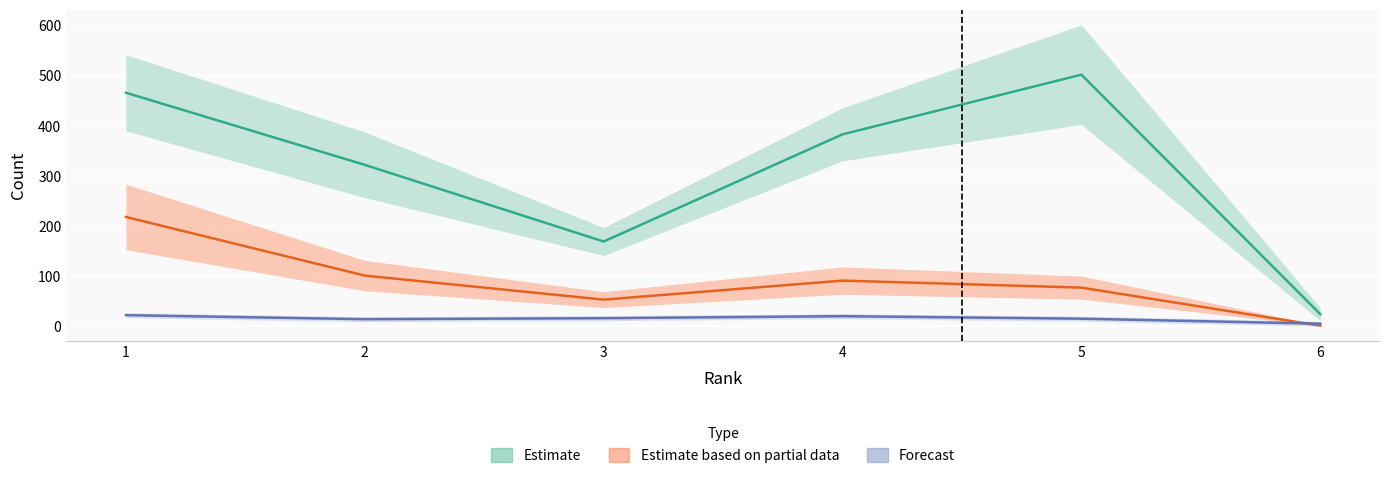

At which label does Total Docs. (3years) reach its peak?

5